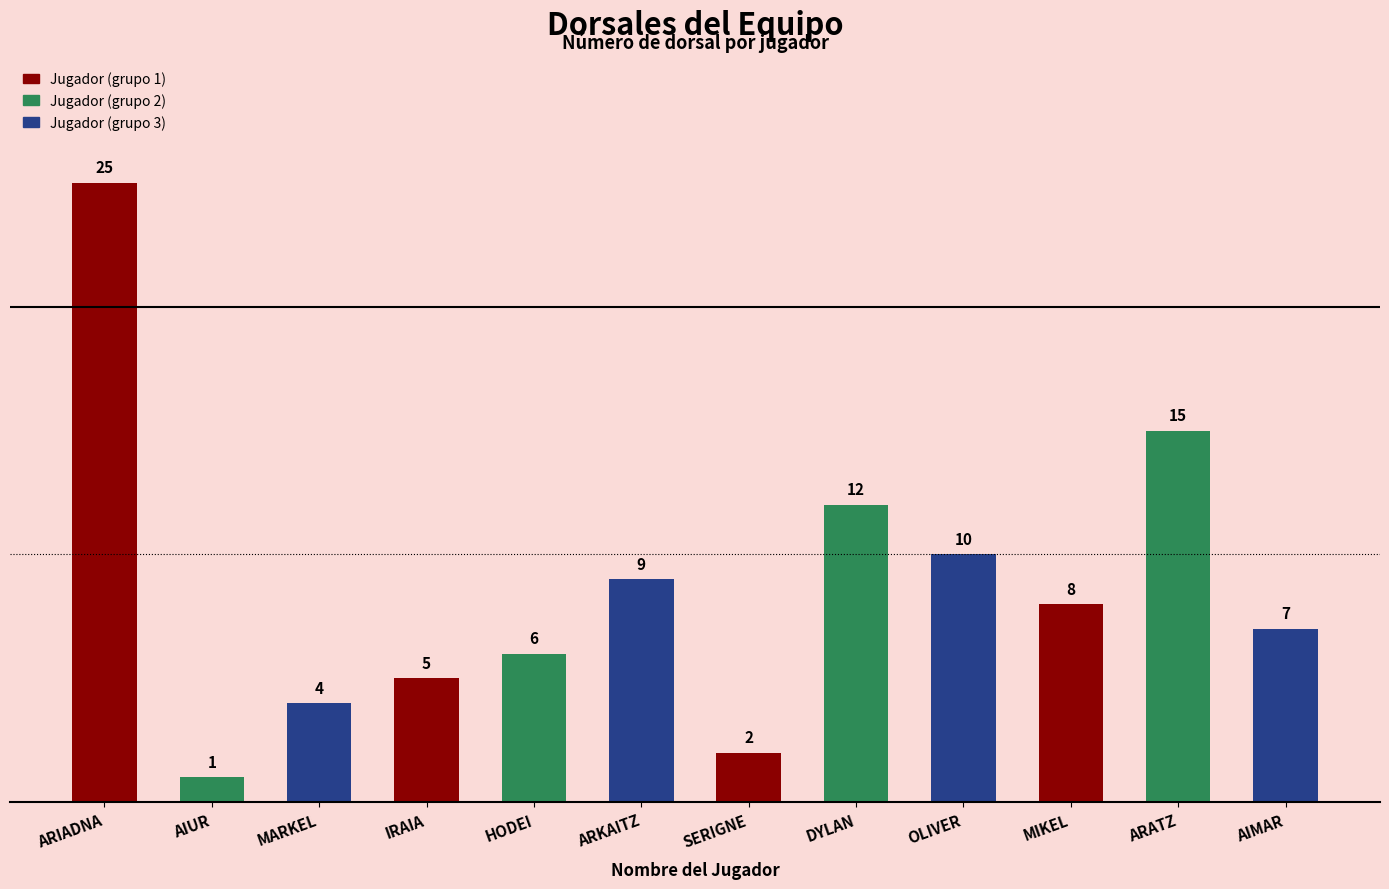

What is the difference between the values at HODEI and ARKAITZ?

3